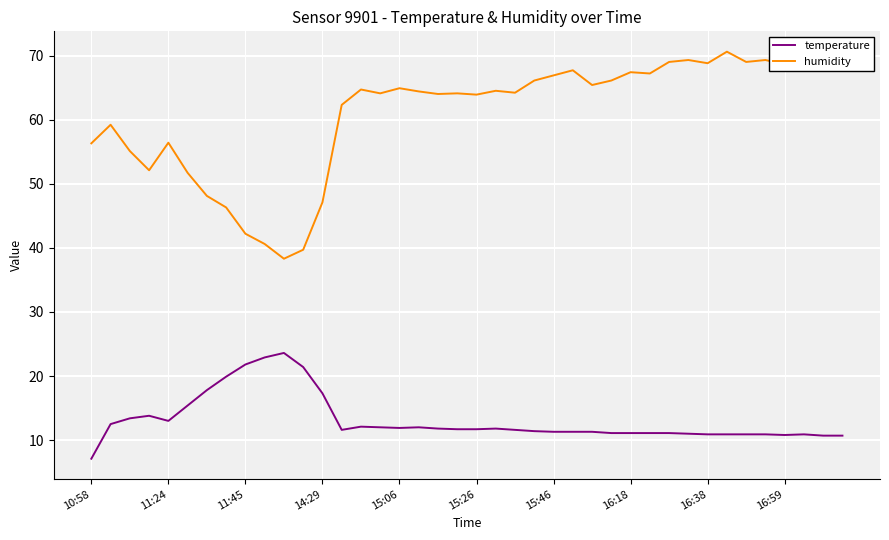

True or false: temperature and humidity cross at least once.

False